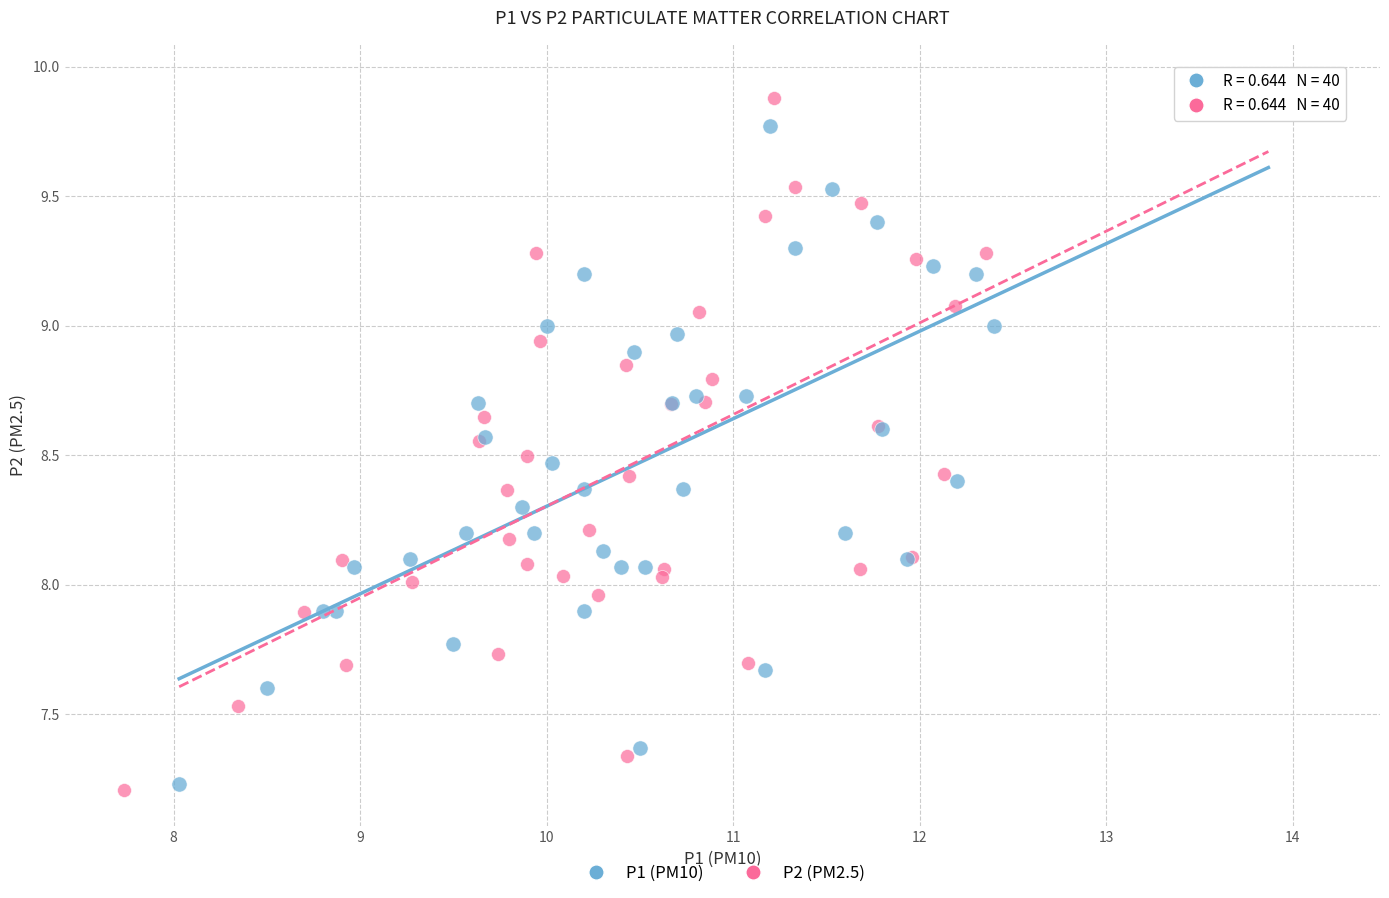

Which series reaches the maximum Y coordinate?

P2 (PM2.5)